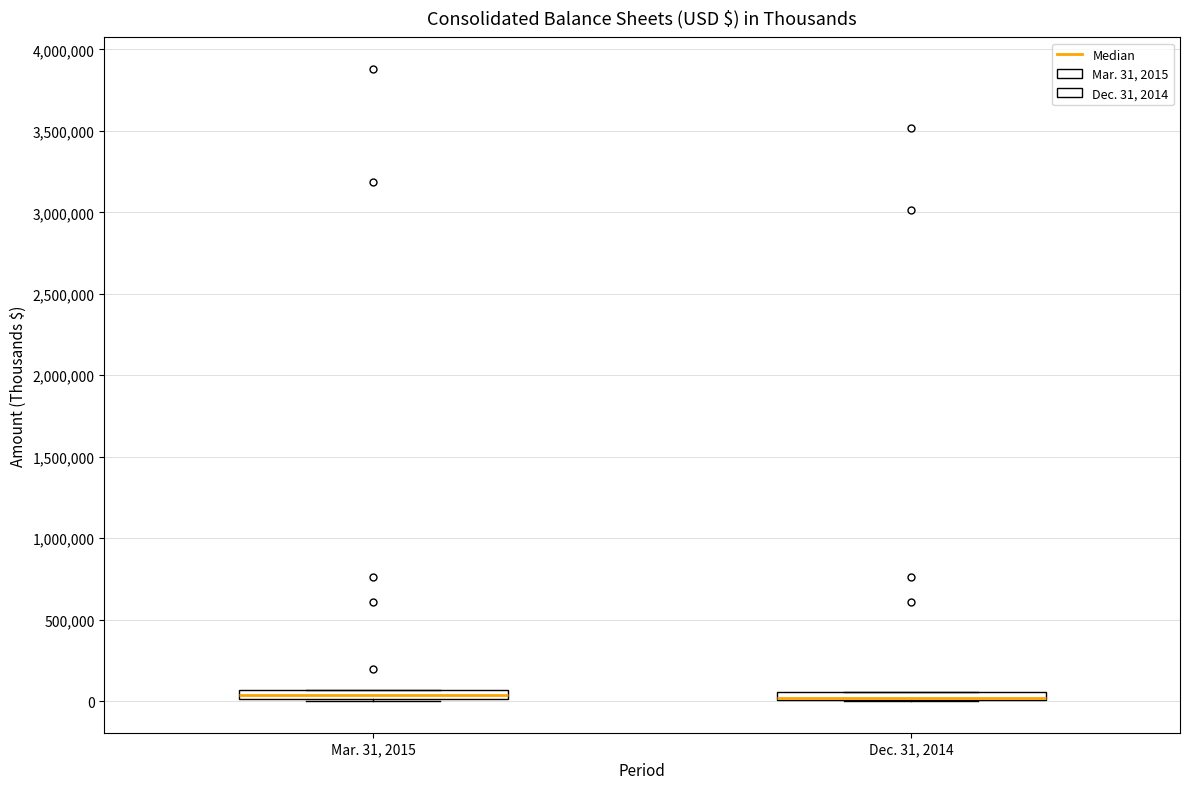

Where is the lower edge of the box for Dec. 31, 2014 on the y-axis? The values are not printed on the chart, so give them approximately, as read against the axis.

0